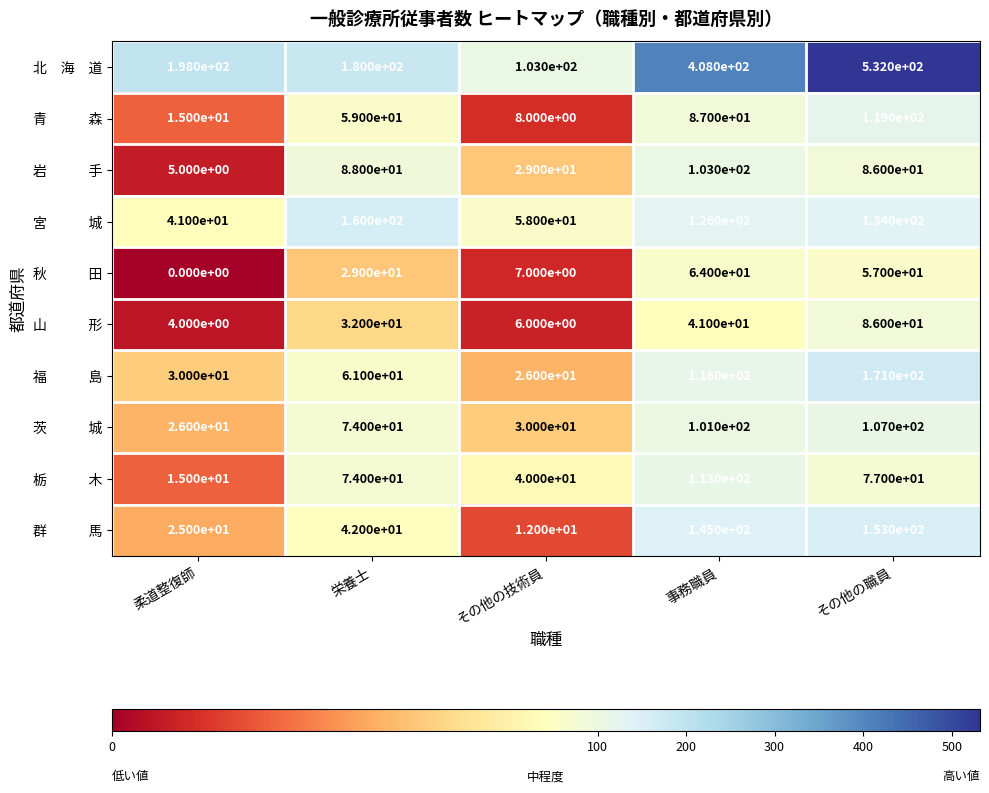

What is the difference between the highest and lowest values at 事務職員?

367